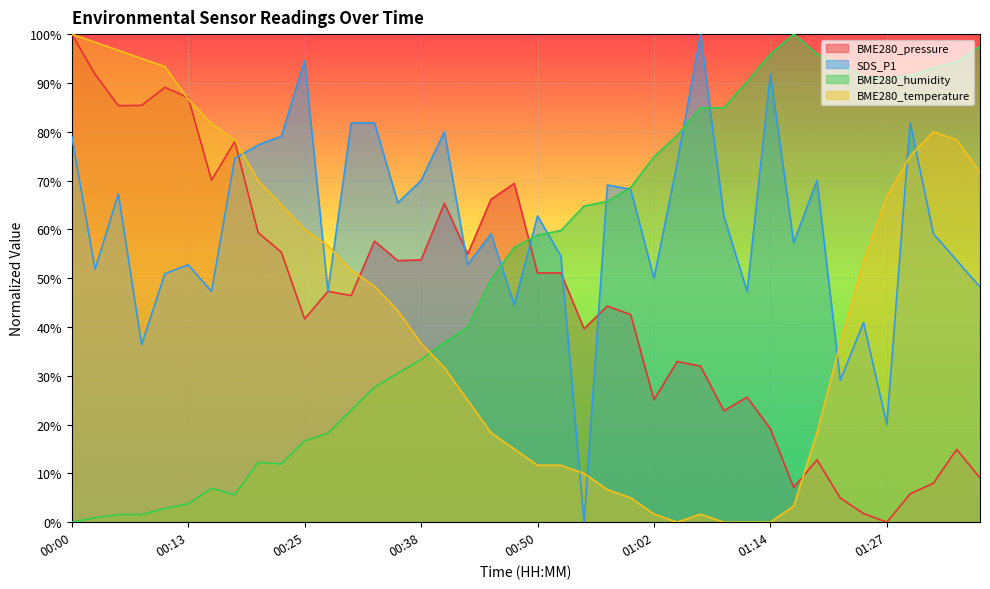

How many times do BME280_temperature and BME280_humidity cross each other?

1